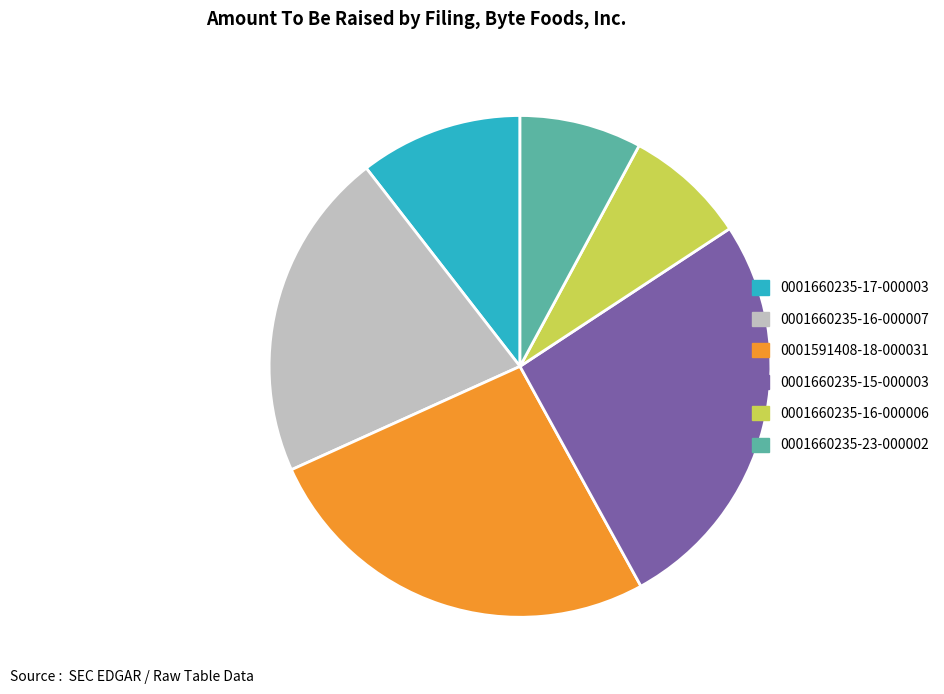

How many slices are in this pie chart?

6